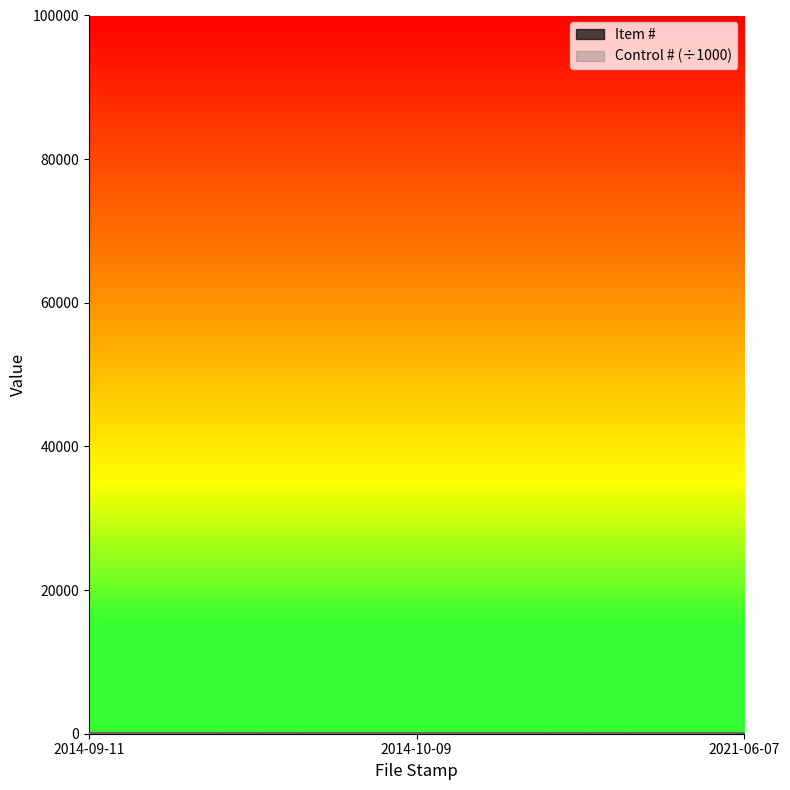

How many series are shown in this chart?

2